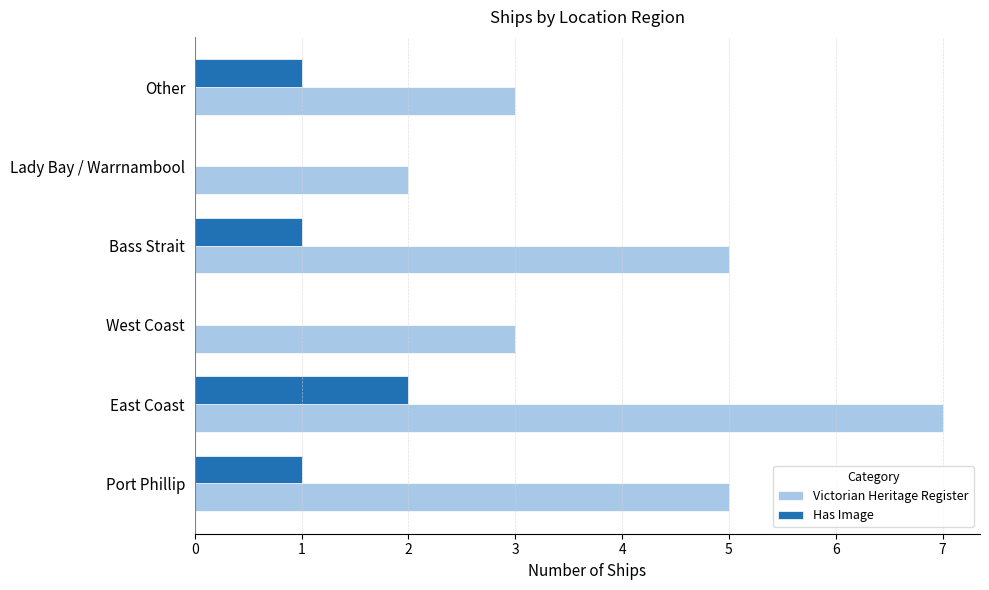

The value of Victorian Heritage Register at East Coast is 3. True or false?

False